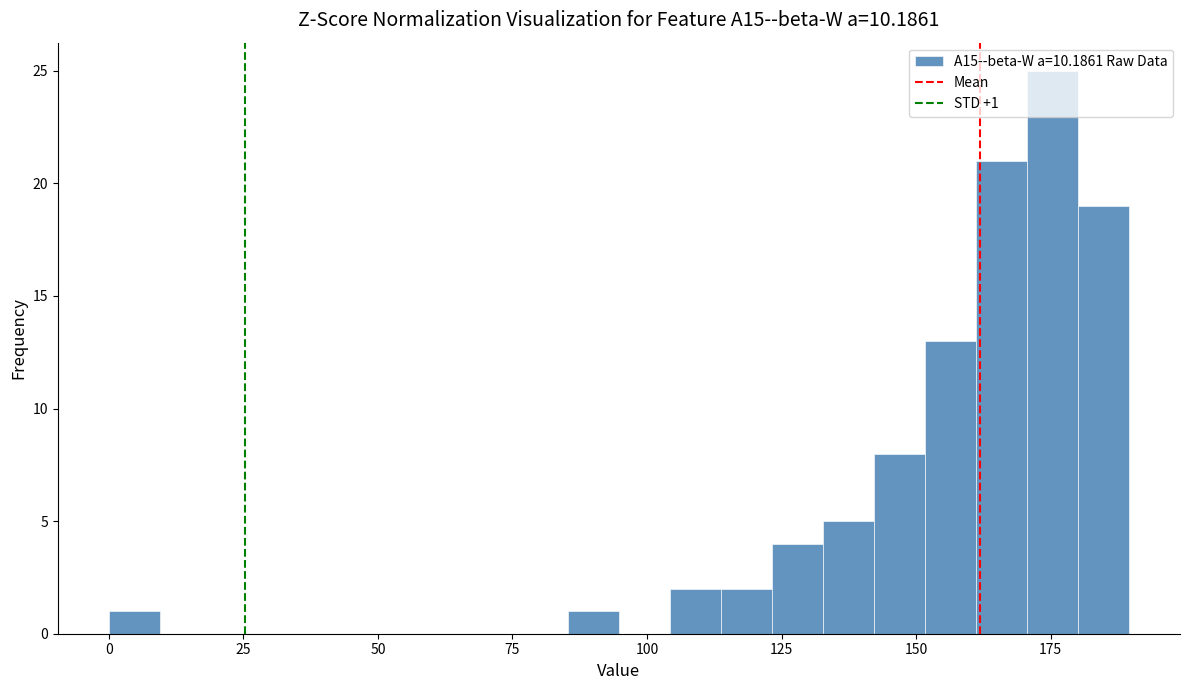

Around what value on the x-axis is the tallest bar? Give the approximate position of its centre, as read against the axis.

175